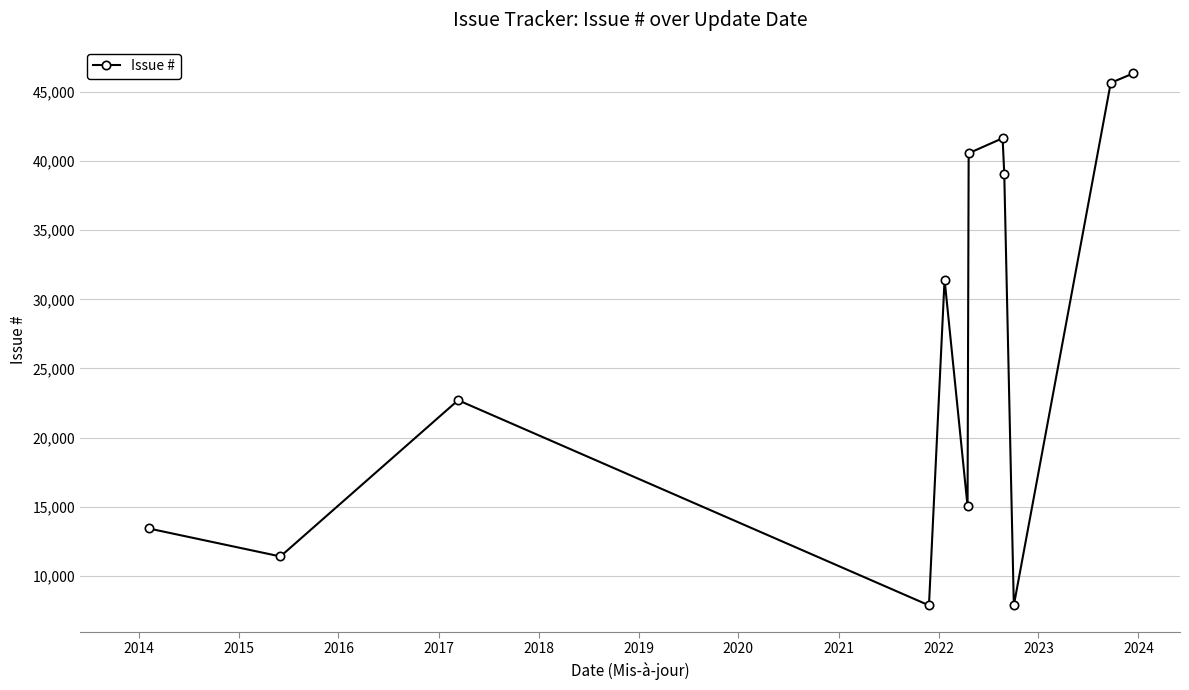

How many interior local peaks (higher than both neighbors) does the data have?

3